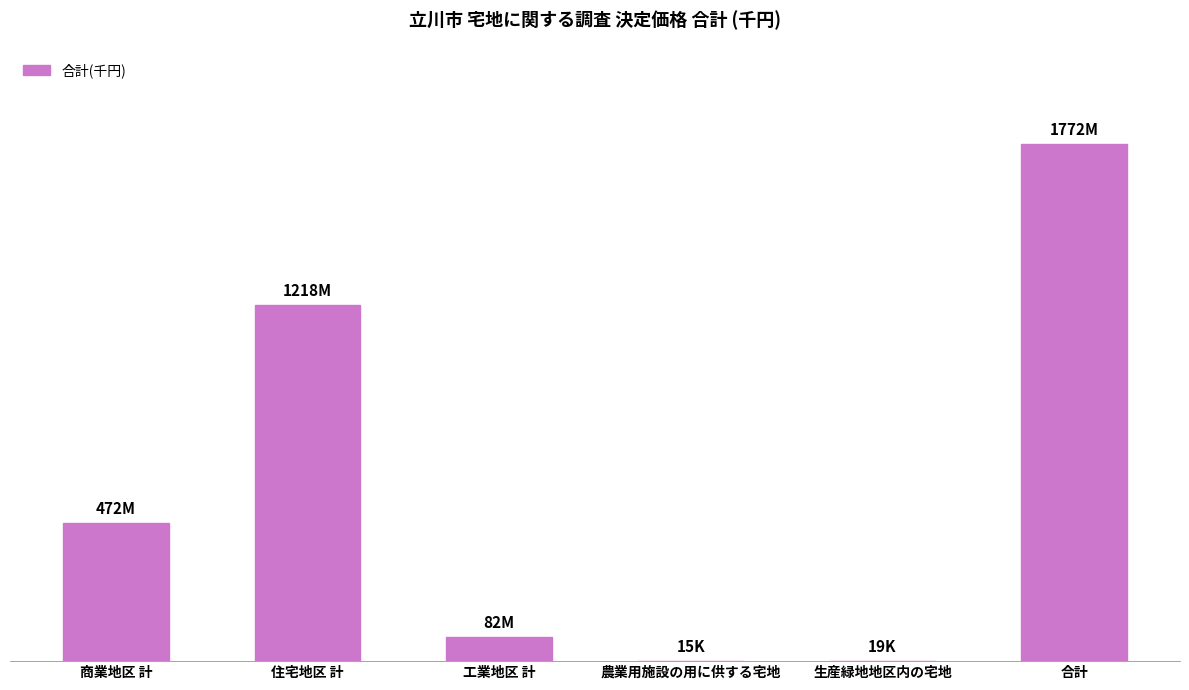

What is the minimum value shown in the chart?

15000